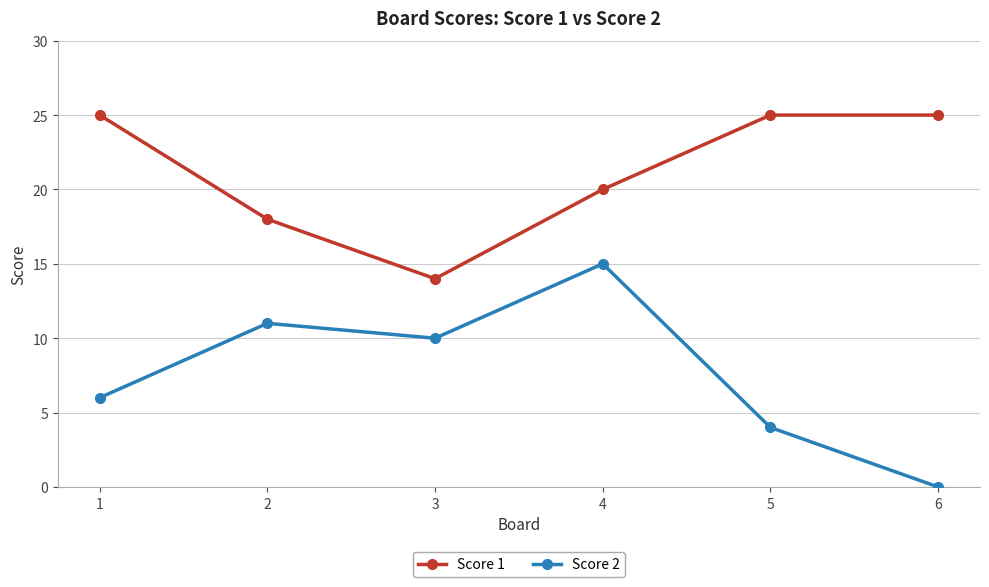

At which label does Score 2 reach its minimum?

6